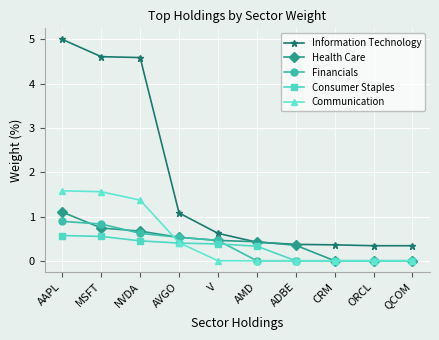

Which series has the largest range (max minus min)?

Information Technology